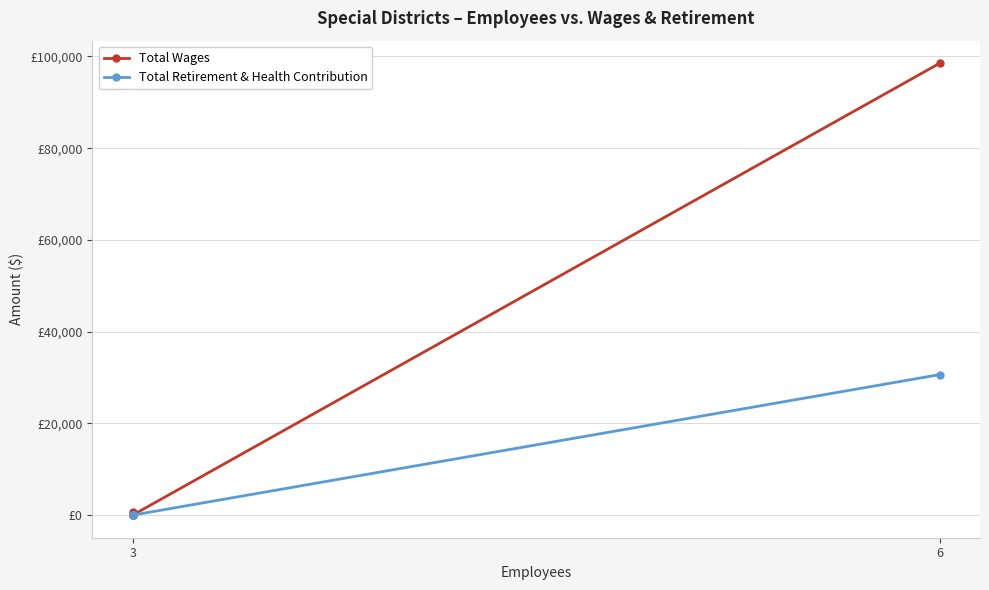

Does the chart have visible grid lines?

Yes